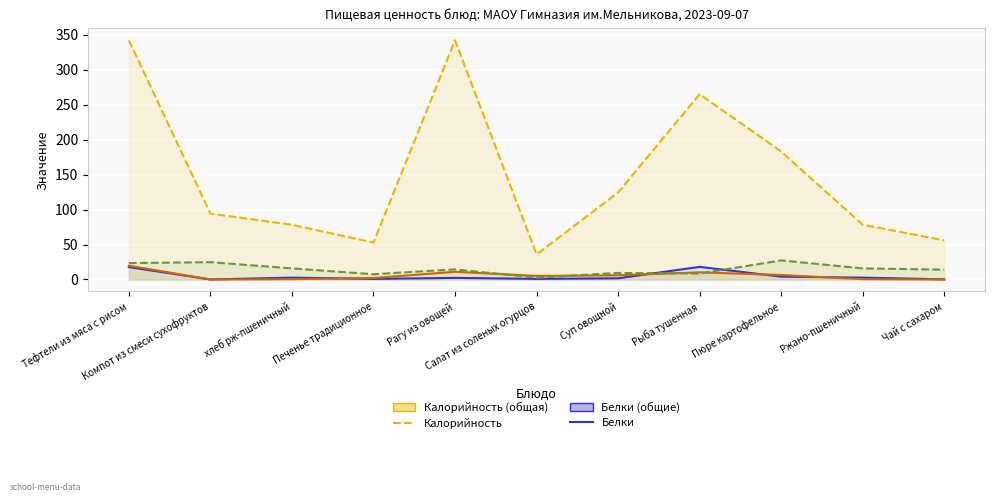

Which series has the largest total across all categories?

Калорийность